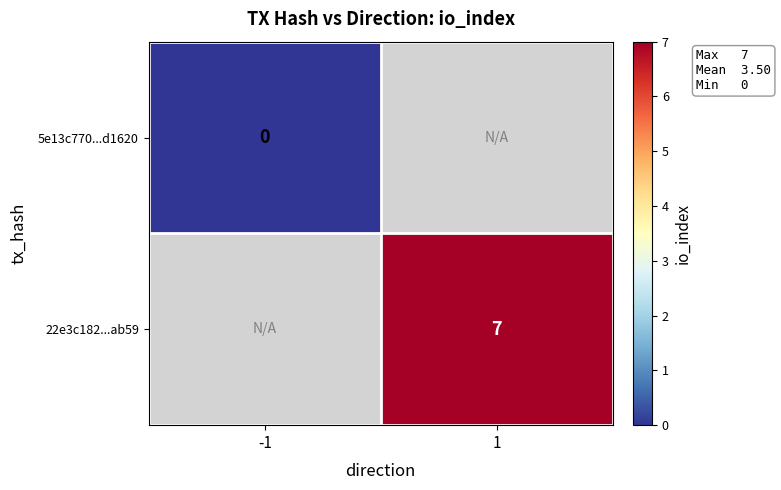

Count the number of categories in the chart.

2